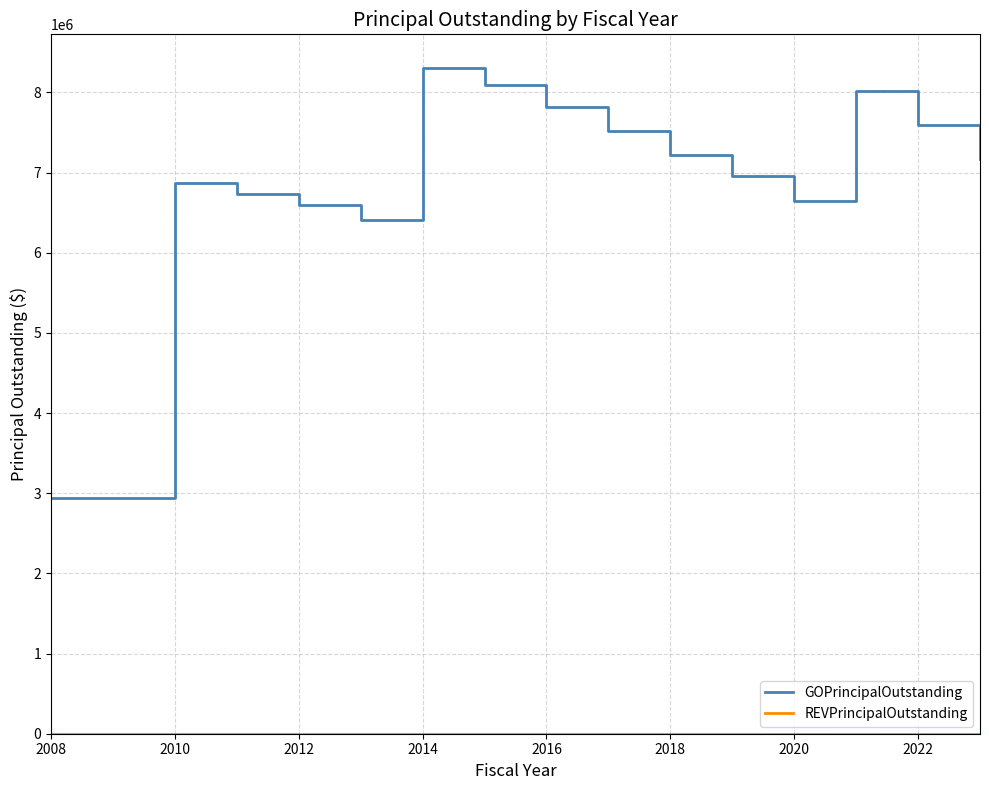

Is this an area chart (filled region under the line)?

No